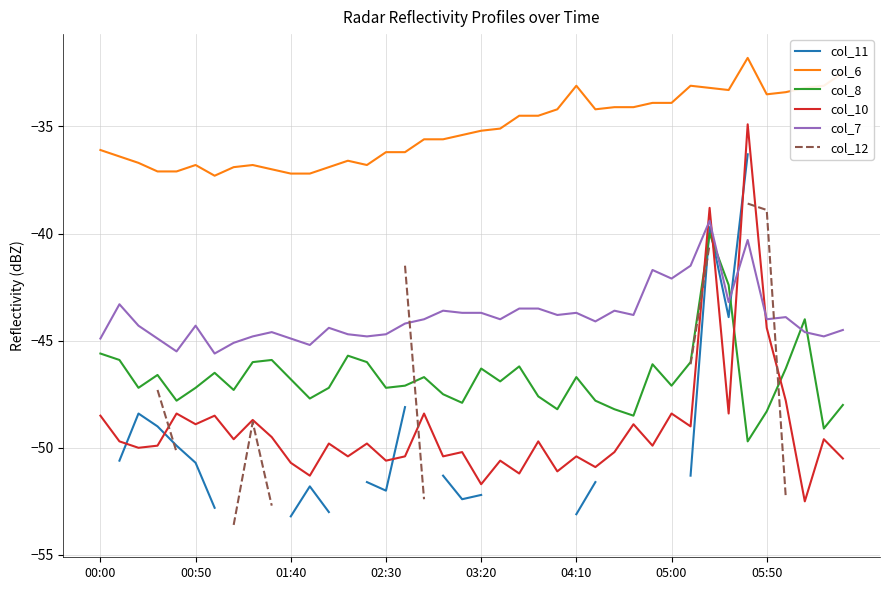

The col_6 series shows -48.3 at 02:30. True or false?

False